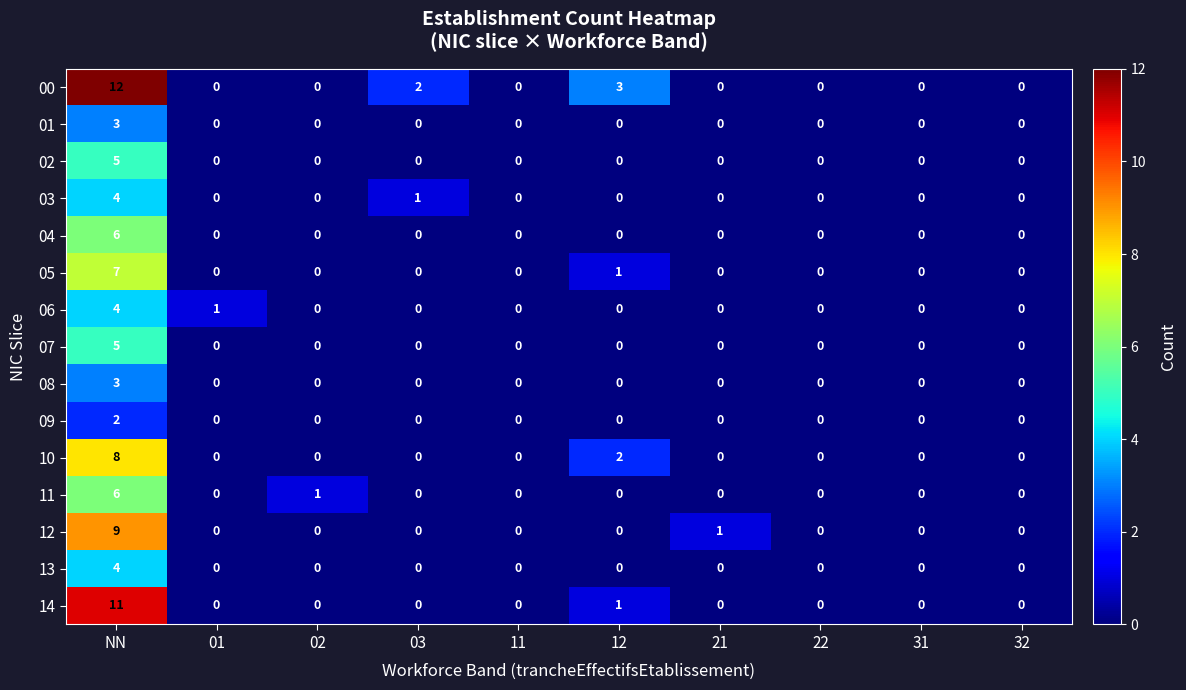

What is the spread (max minus min) of values at NN?

10